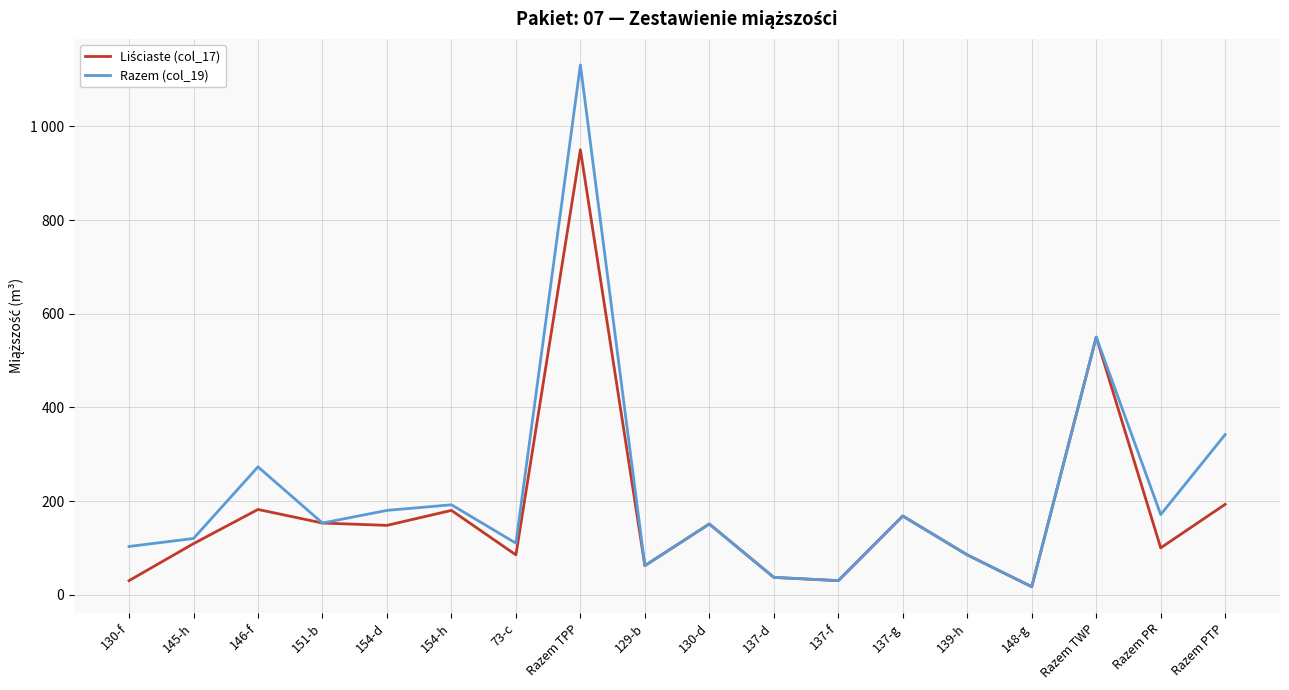

What is the value of the Liściaste (col_17) point at the 10th from the left?

151